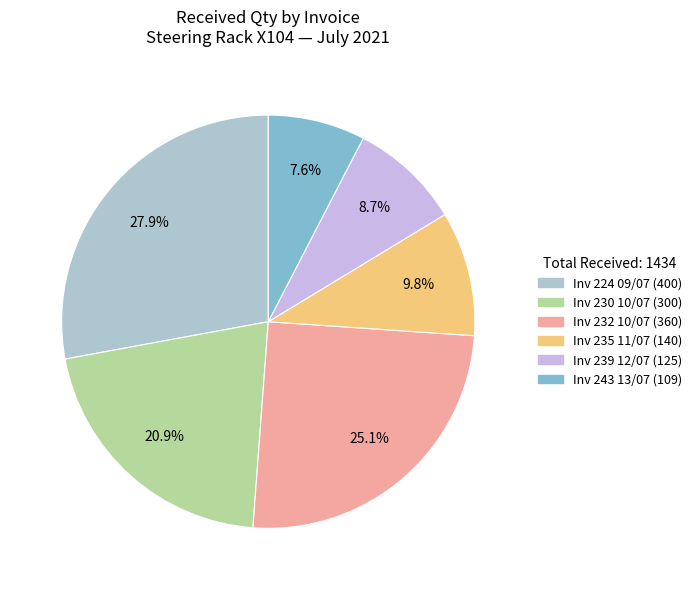

How many slices are in this pie chart?

6